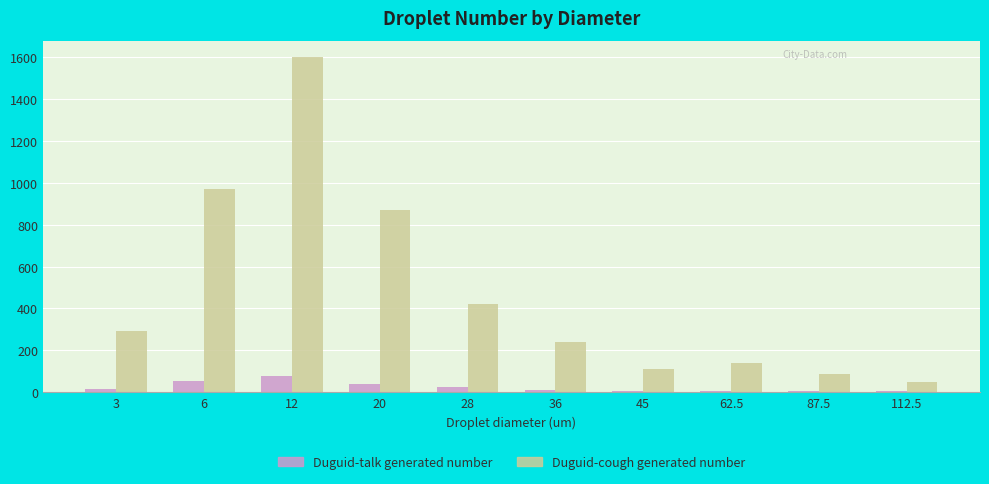

How many groups of bars are there?

10